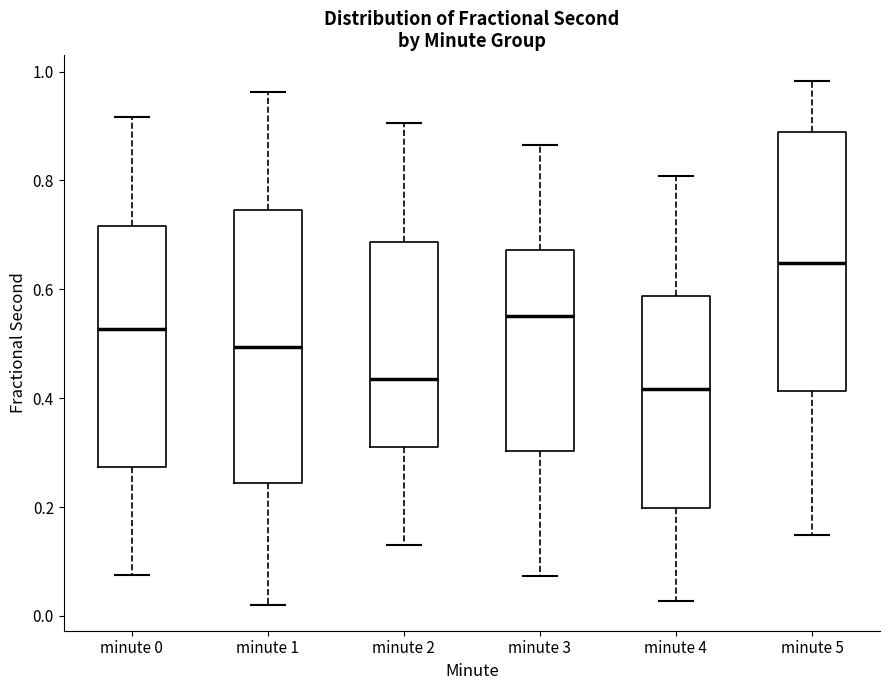

Where does the upper whisker of the box for minute 2 end on the y-axis? The values are not printed on the chart, so give them approximately, as read against the axis.

0.90